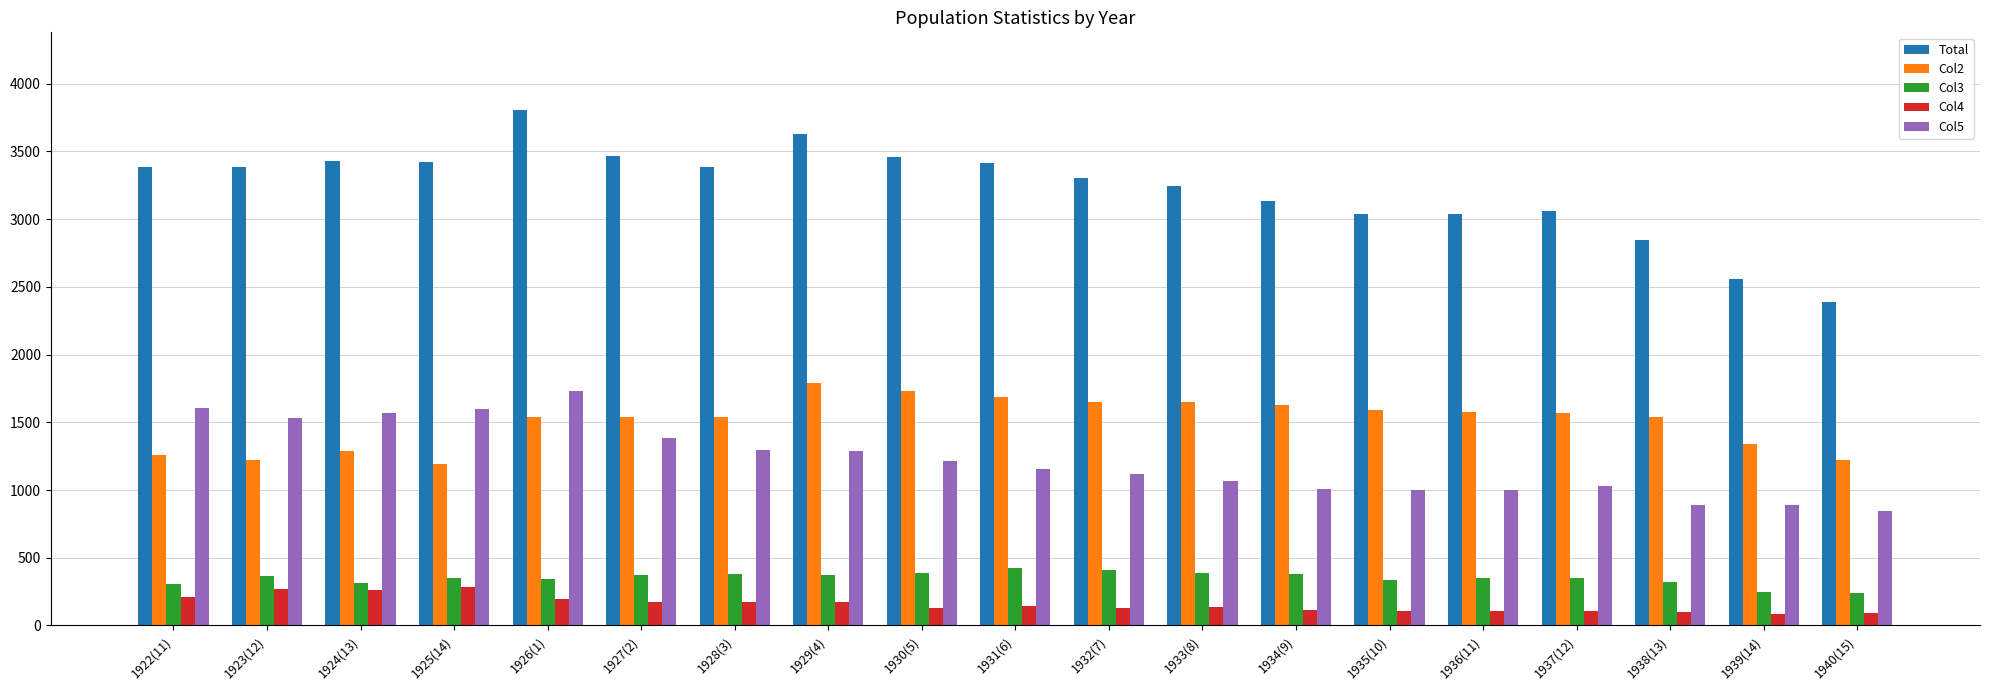

At which label does Total reach its minimum?

1940(15)